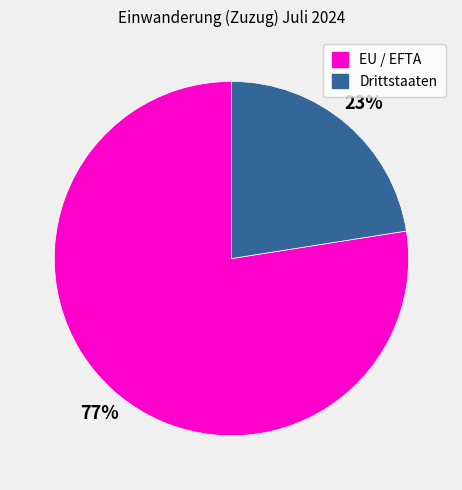

Is the sum of EU / EFTA and Drittstaaten greater than half?

Yes